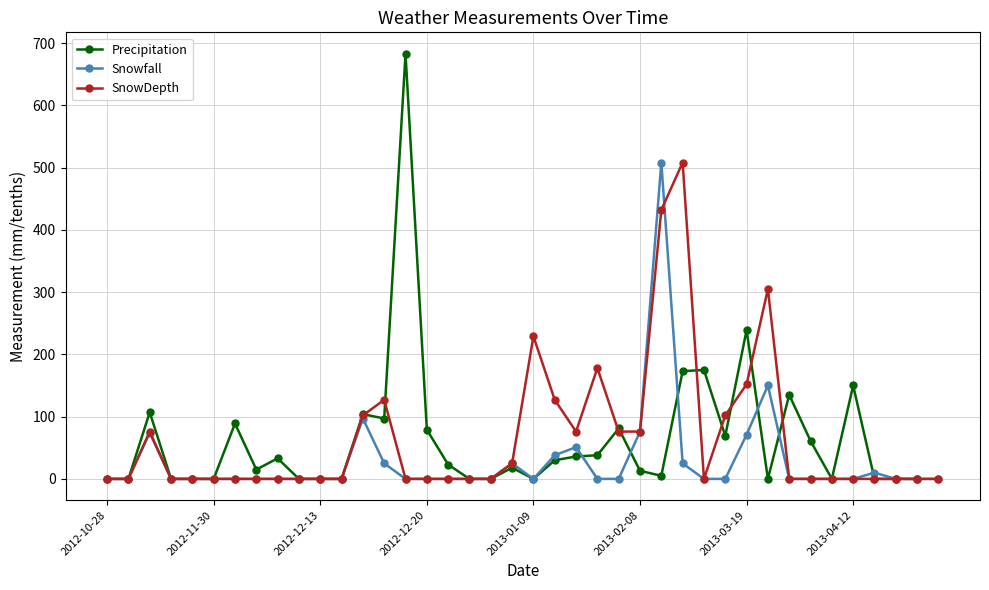

Where do SnowDepth and Precipitation first cross each other?

12 and 13